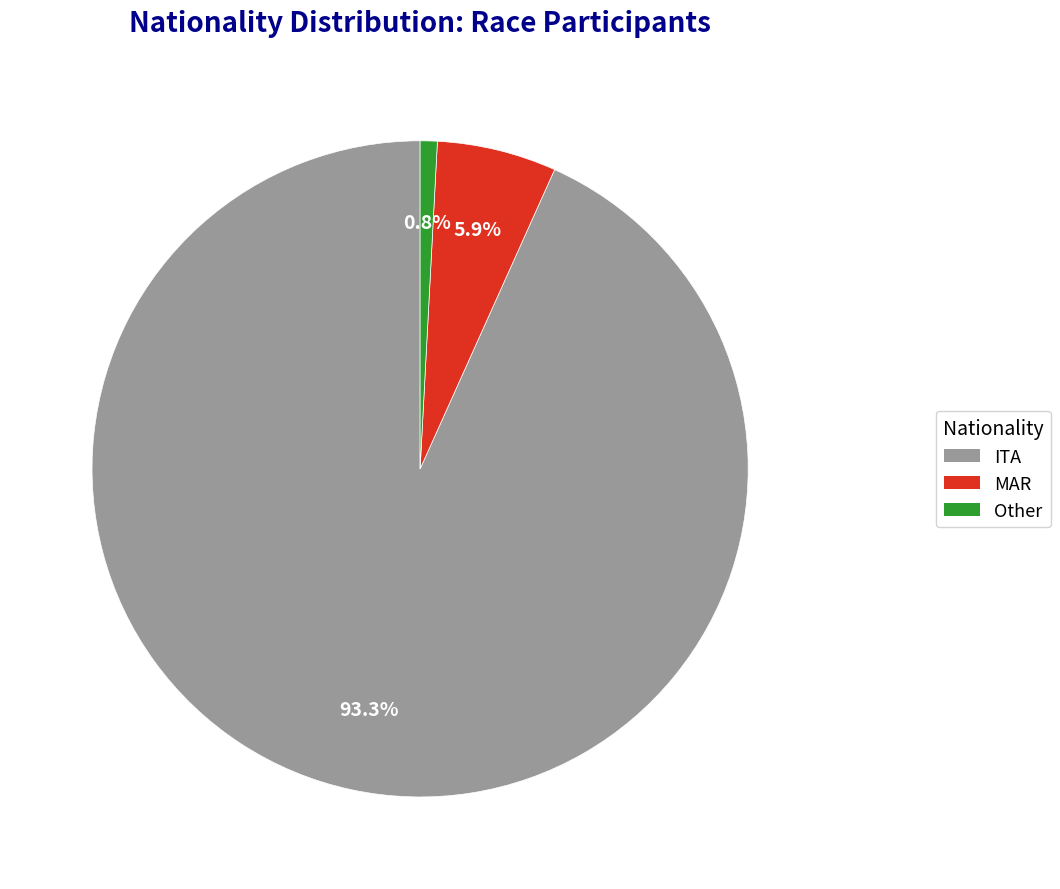

Do ITA and Other together represent more than half of the pie?

Yes